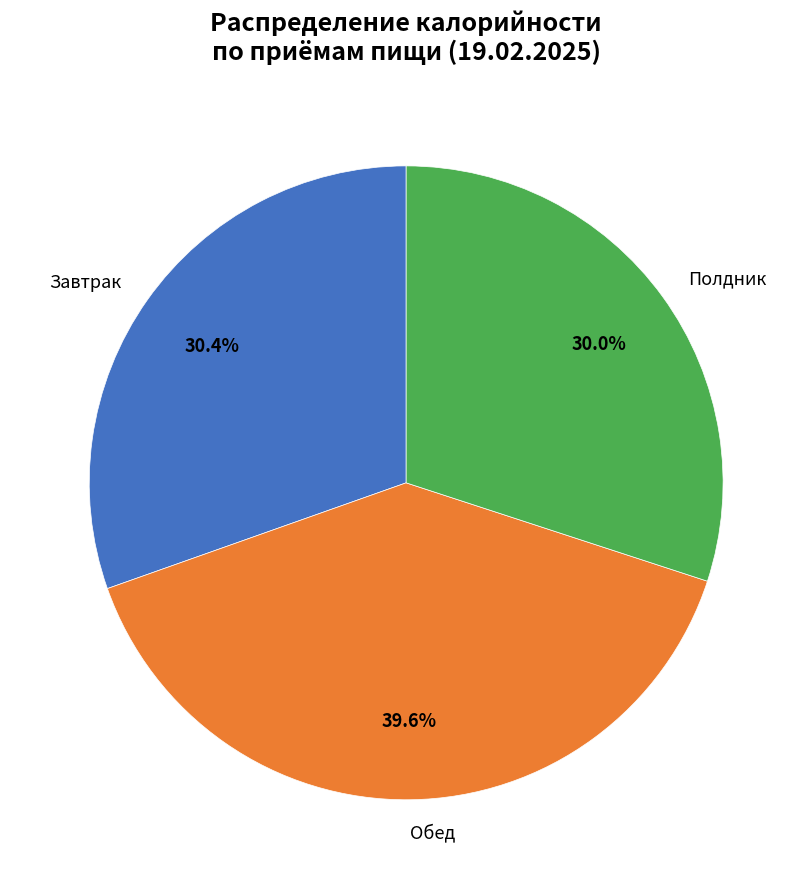

Is there any slice that represents more than half of the pie?

No